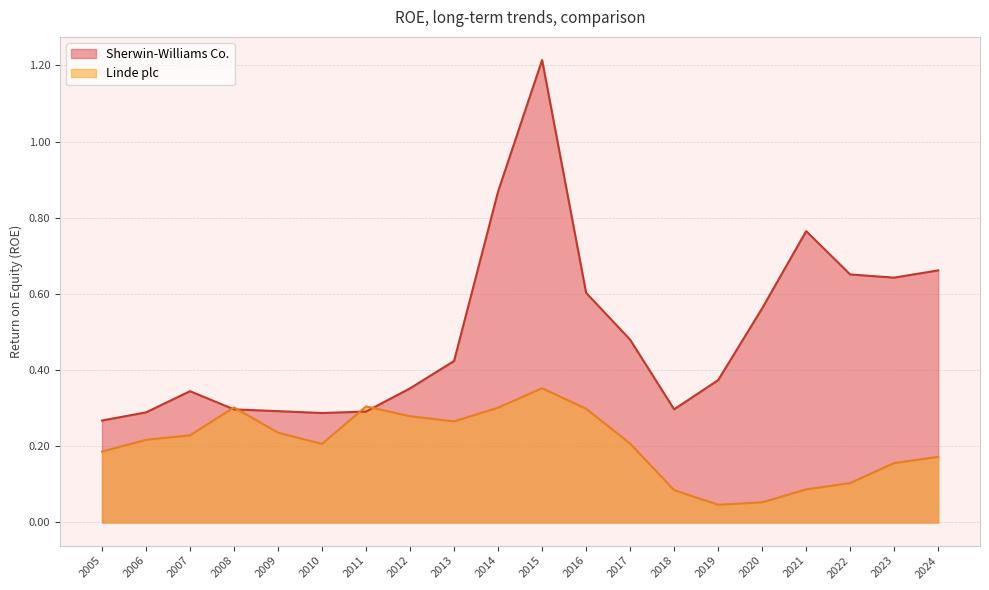

How many lines are shown in the chart?

2